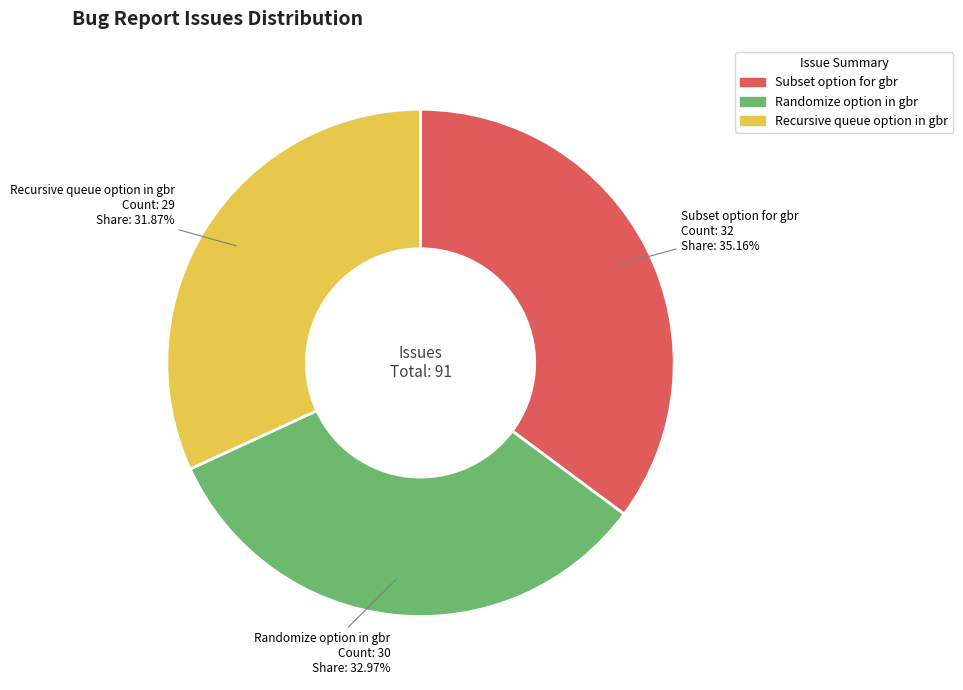

What is the total percentage of Recursive queue option in gbr and Subset option for gbr?

67.0%